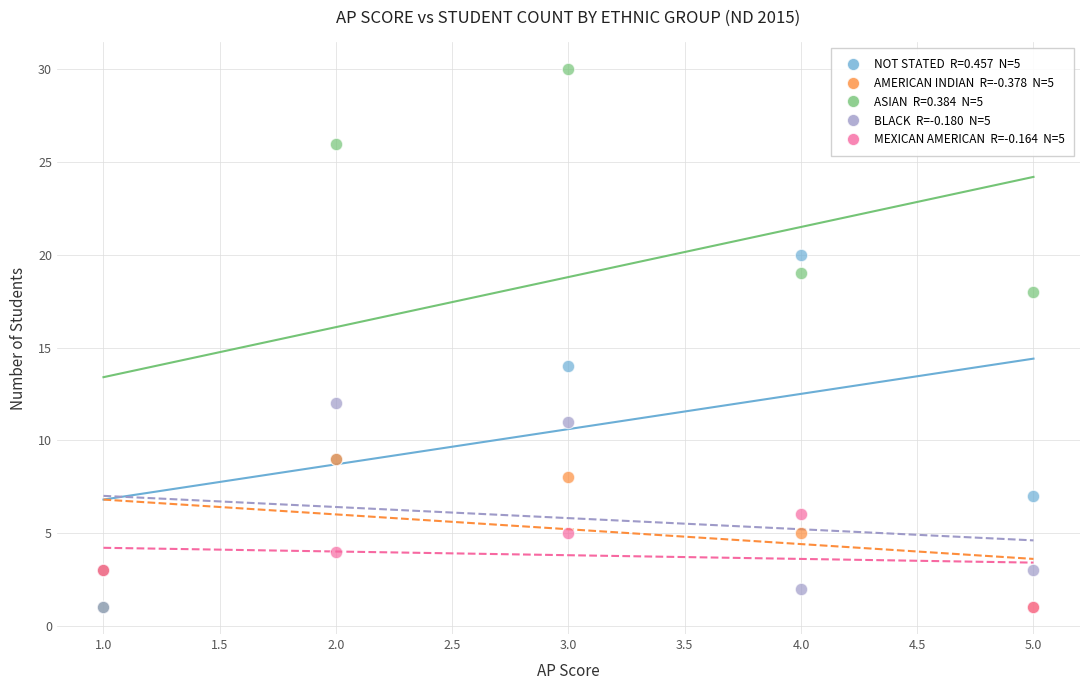

Across all series, what Y value is closest to 15?

14